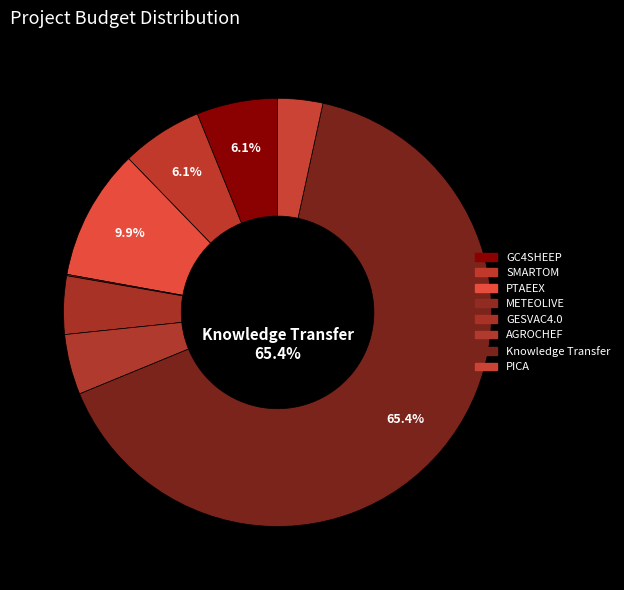

Which category has the biggest portion of the pie?

Knowledge Transfer